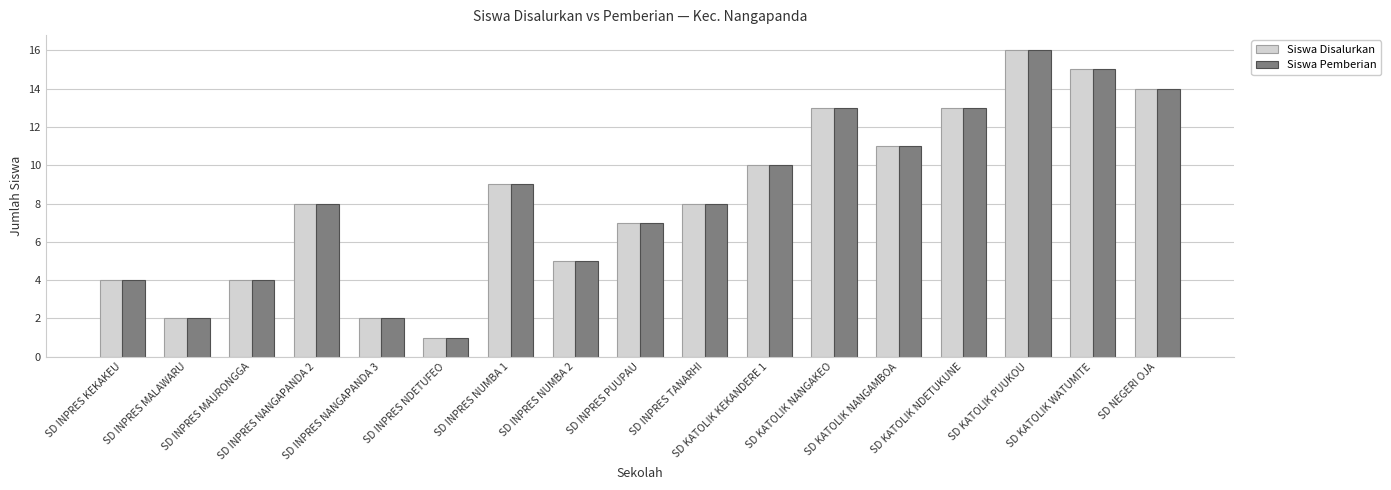

What is the sum of all Siswa Disalurkan values?

142